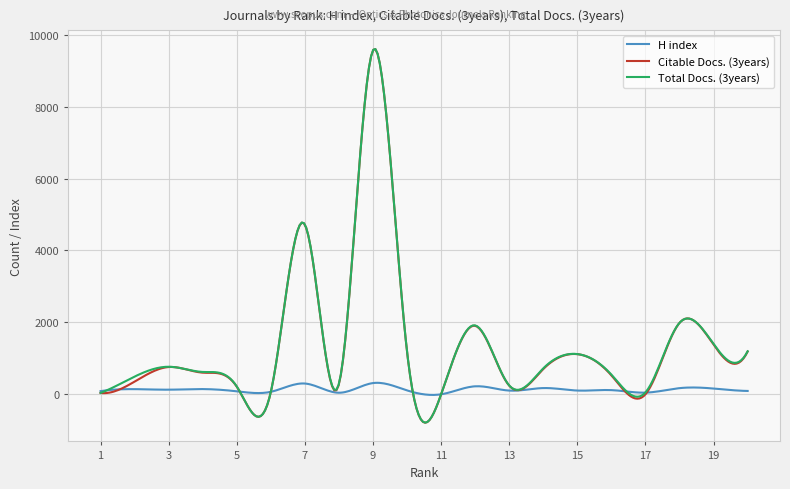

What is the smallest value displayed?

-791.0